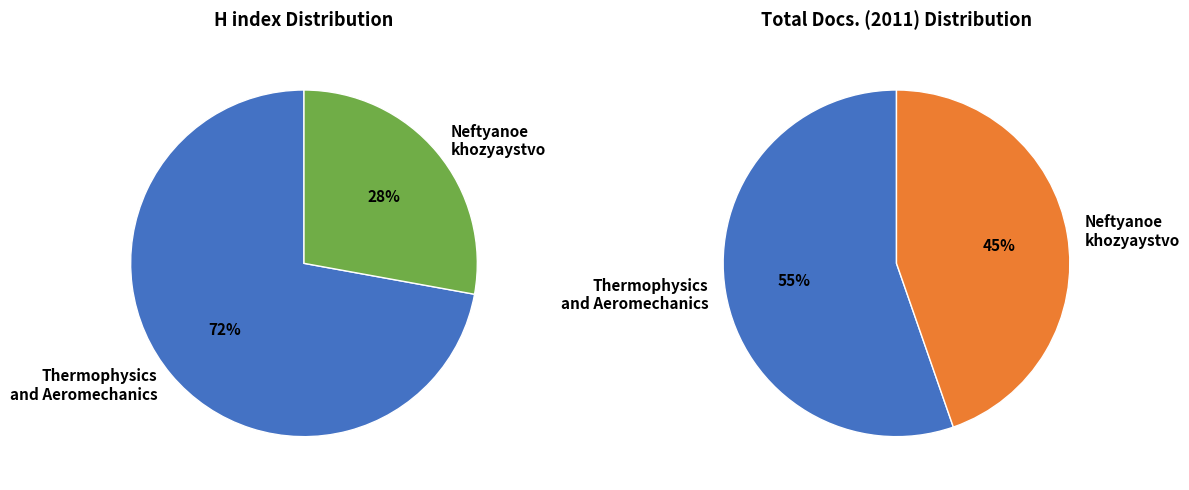

How many slices are in this pie chart?

2